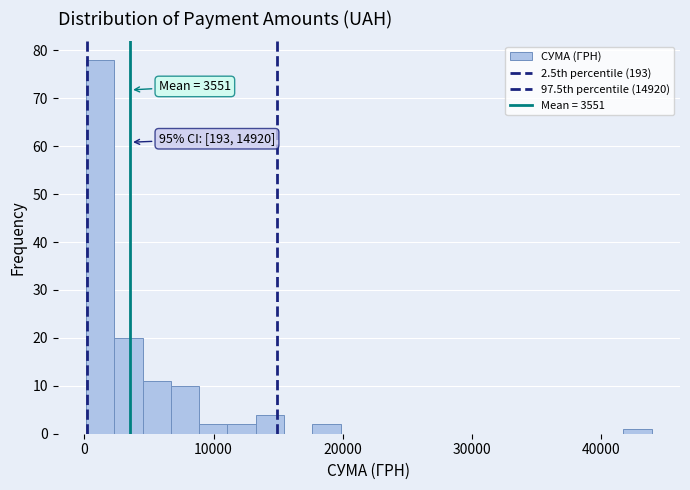

Read against the x-axis, roughly where is the centre of the tallest bar?

1000